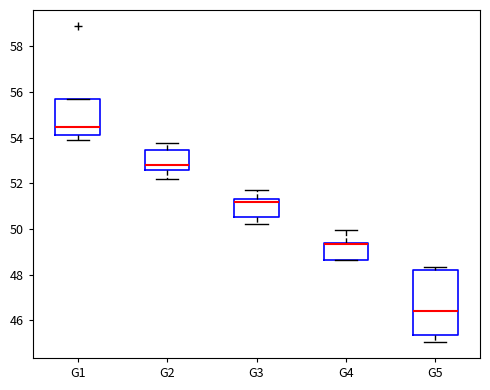

Reading left to right, read every box against the y-axis: the position of its median line, the range the box covers, and the ends of its whiskers. The values are not printed on the chart, so give them approximately, as read against the axis.

G1: median 54.4, box 54.2 to 55.8, whiskers 54.0 to 55.8
G2: median 52.8, box 52.6 to 53.4, whiskers 52.2 to 53.8
G3: median 51.2, box 50.6 to 51.4, whiskers 50.2 to 51.6
G4: median 49.4 (drawn on the box's upper edge), box 48.6 to 49.4, whiskers 48.6 to 50.0
G5: median 46.4, box 45.4 to 48.2, whiskers 45.0 to 48.4